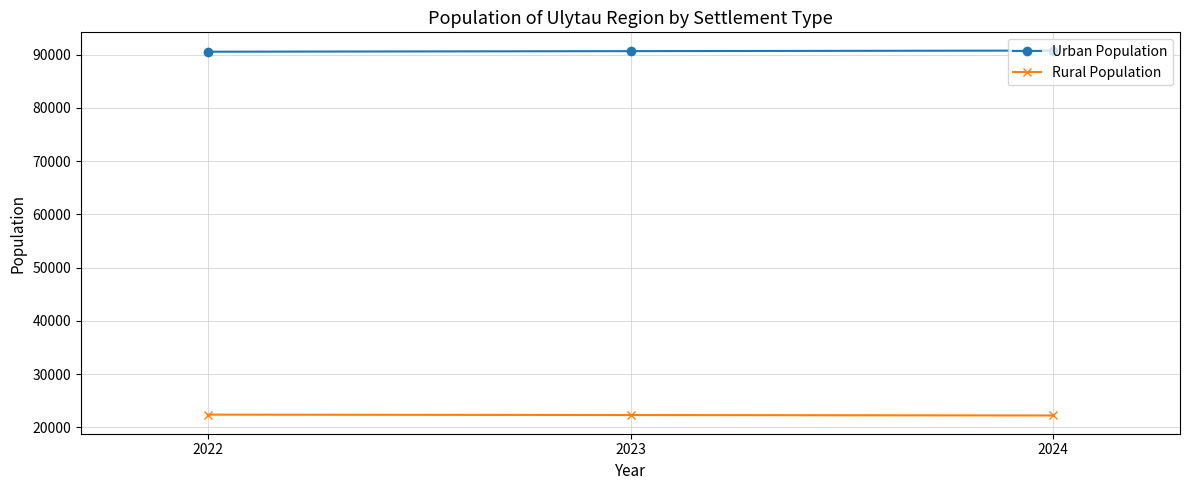

How many values in the Urban Population series are below 90647?

1